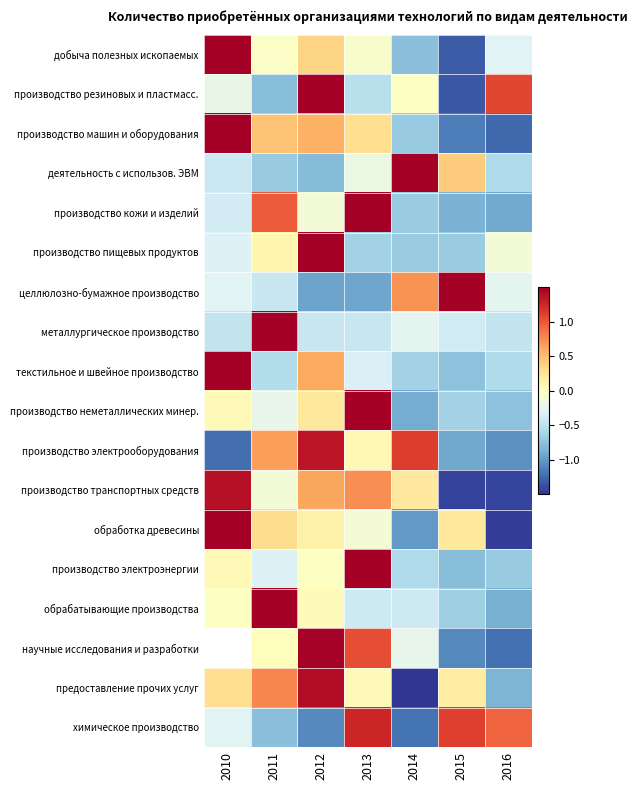

Which category has the highest value in the производство электрооборудования series?

2012